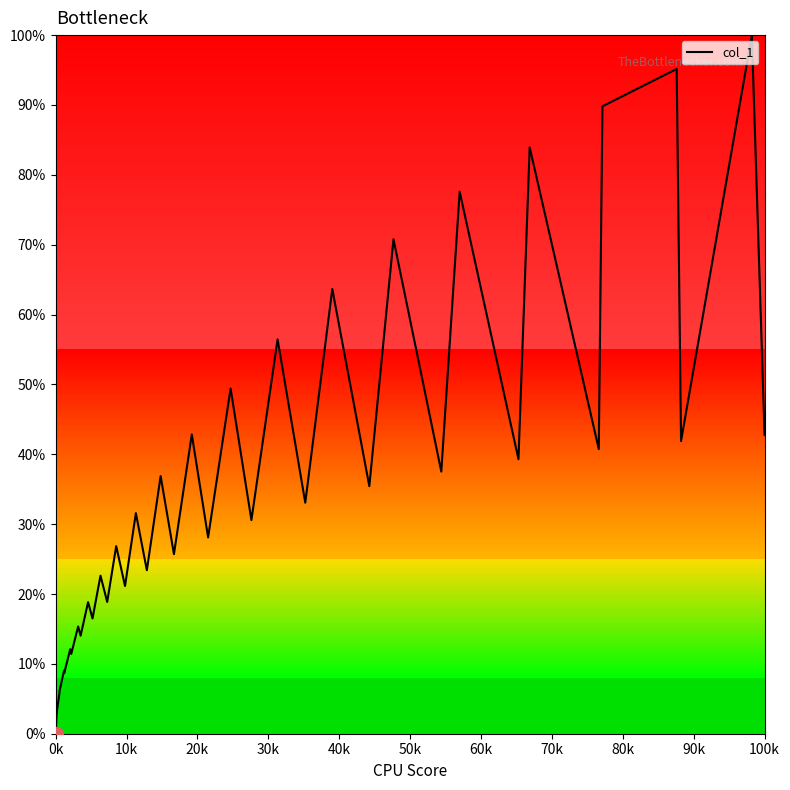

What is the average value?

34.8